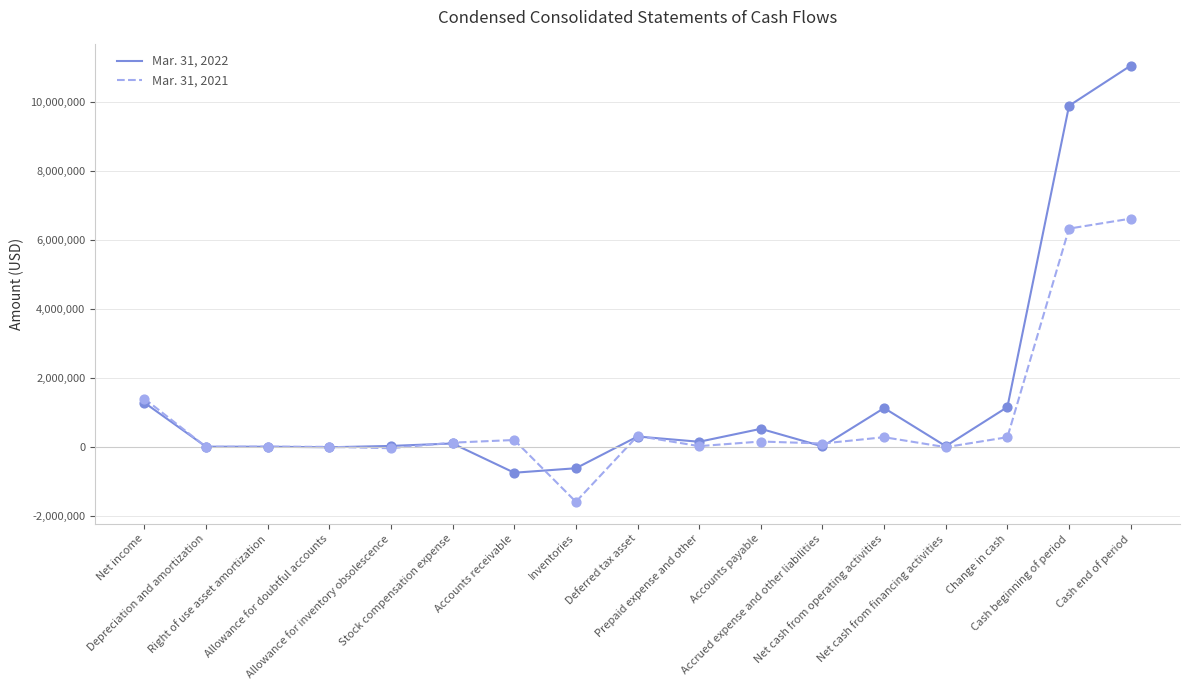

What are all the series names shown in the legend?

Mar. 31, 2022, Mar. 31, 2021